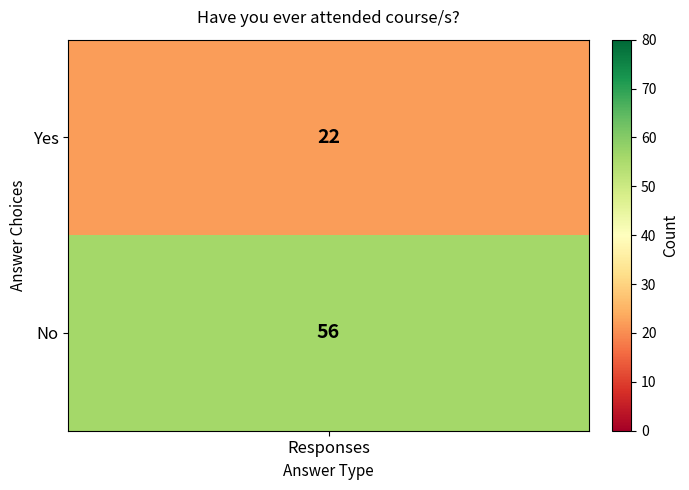

Which series has the largest range (max minus min)?

No